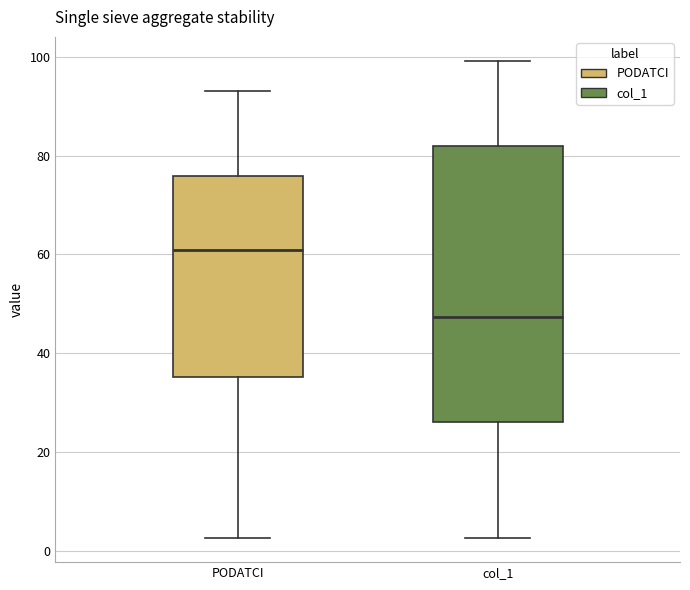

Where does the upper whisker of the box for PODATCI end on the y-axis? The values are not printed on the chart, so give them approximately, as read against the axis.

94